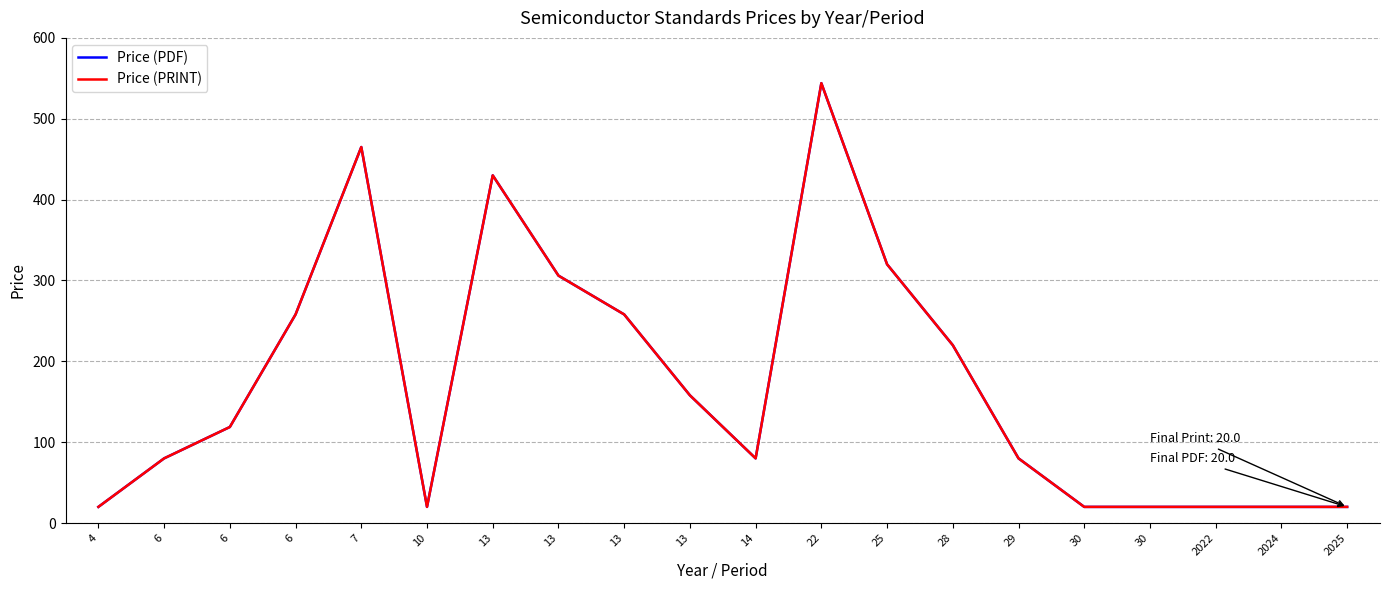

Reading left to right, extract all data points from this chart.

Price (PDF): 20.0	80.0	118.8	258.0	465.0	20.0	430.0	306.0	258.0	158.0	80.0	544.0	320.0	220.0	80.0	20.0	20.0	20.0	20.0	20.0
Price (PRINT): 20.0	80.0	118.8	258.0	465.0	20.0	430.0	306.0	258.0	158.0	80.0	544.0	320.0	220.0	80.0	20.0	20.0	20.0	20.0	20.0